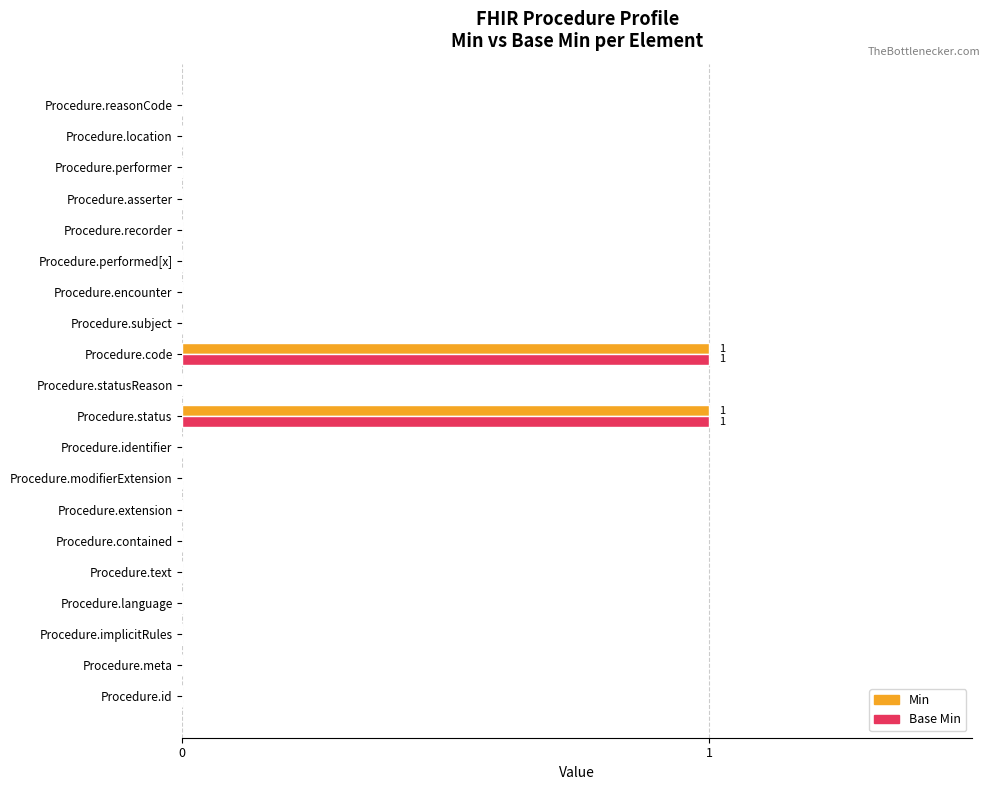

The Base Min series shows -1 at Procedure.performed[x]. True or false?

False